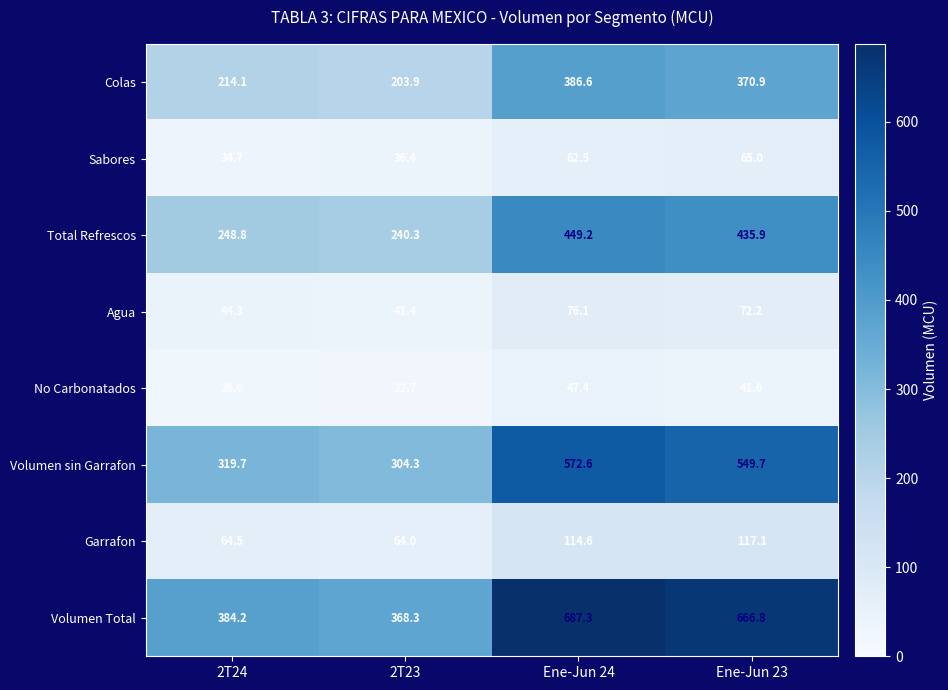

Which series has the largest range (max minus min)?

Volumen Total